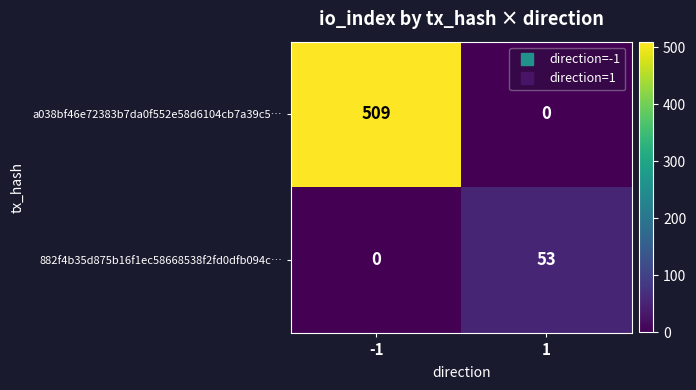

Reading left to right, what are all the values shown in this chart?

a038bf46e72383b7da0f552e58d6104cb7a39c5…: 509	0
882f4b35d875b16f1ec58668538f2fd0dfb094c…: 0	53